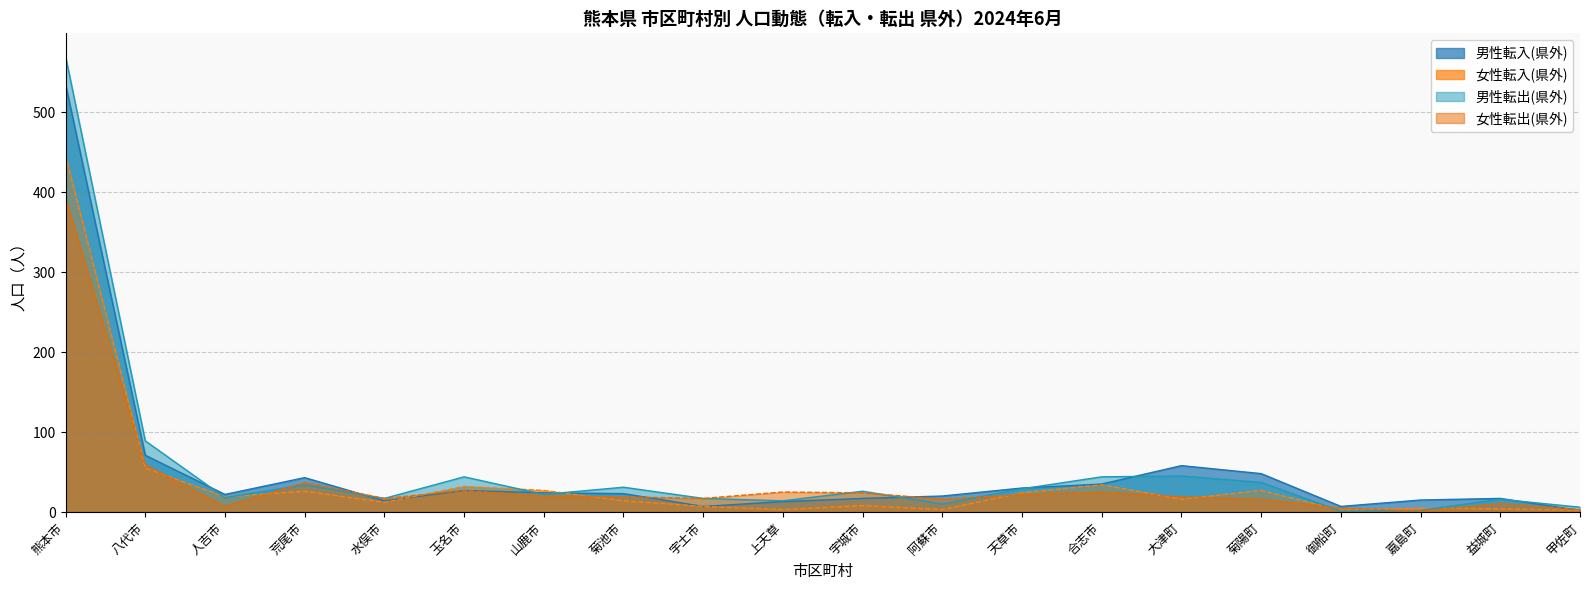

Which series ends up on top after the final intersection of 女性転入(県外) and 男性転入(県外)?

男性転入(県外)